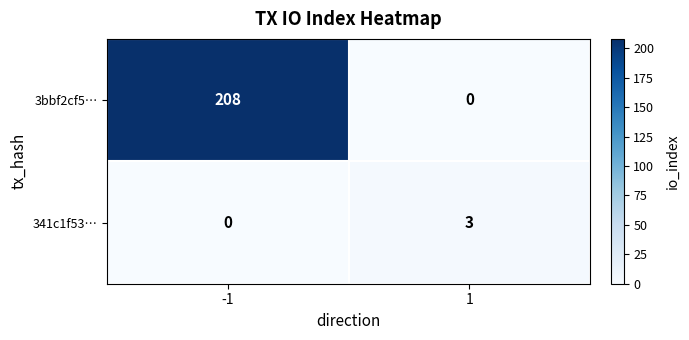

Reading left to right, list all the values displayed in this chart.

3bbf2cf5…: 208	0
341c1f53…: 0	3